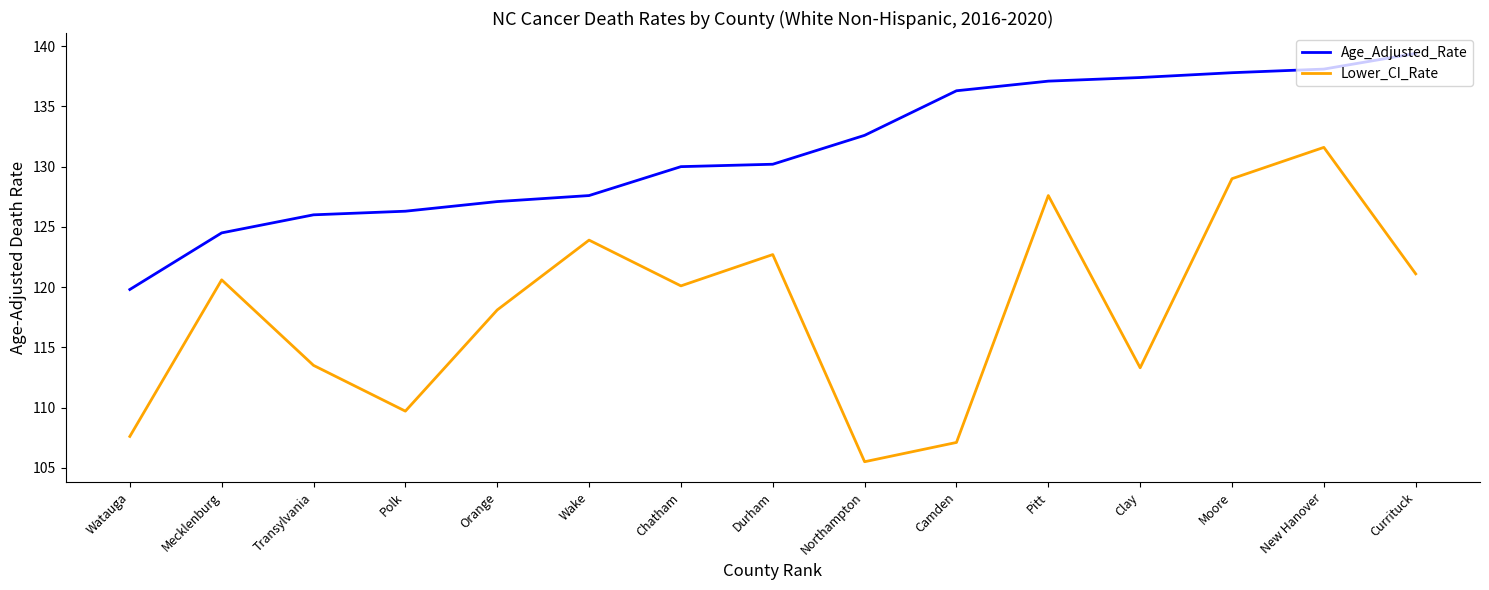

What is the sum of all Lower_CI_Rate values?

1771.4